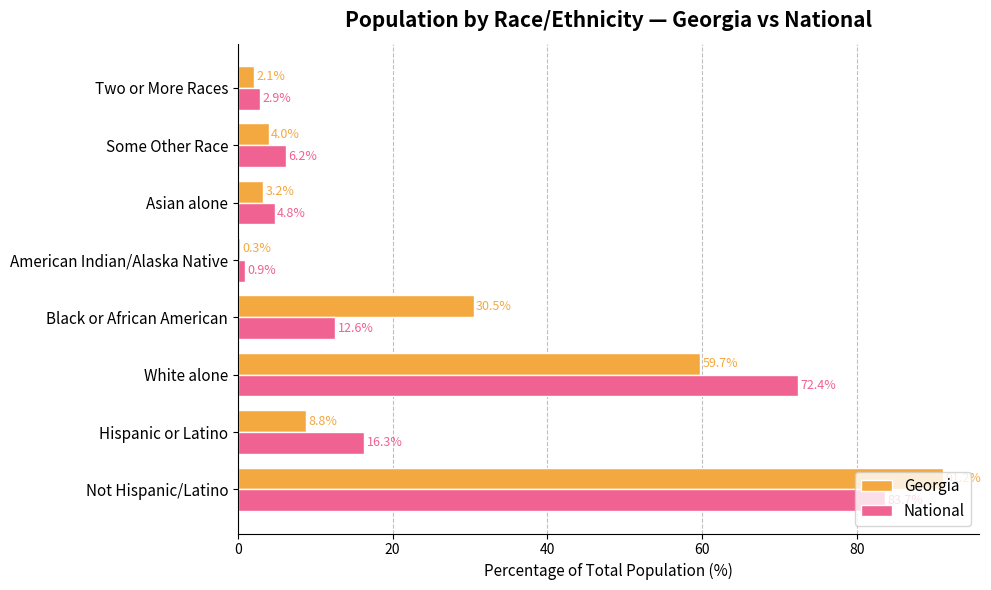

What is the highest value of the Georgia series?

91.2